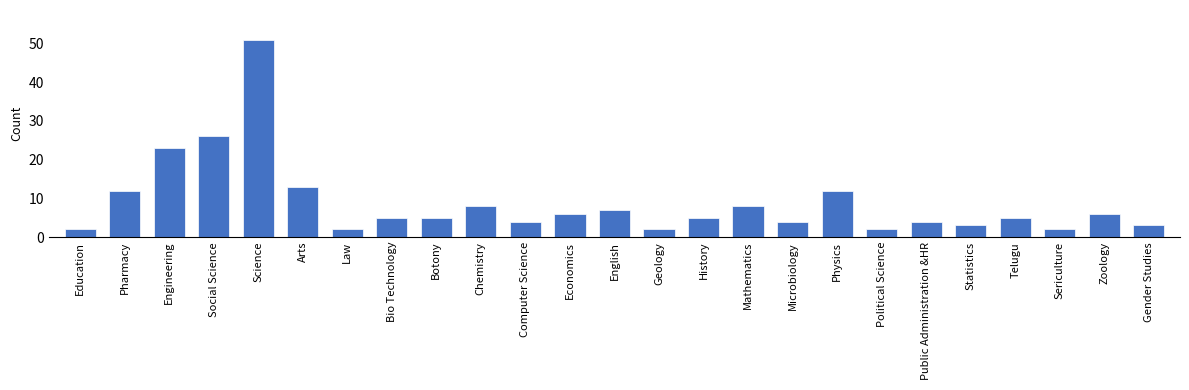

What value does the data have at Engineering, to the nearest 10?

20